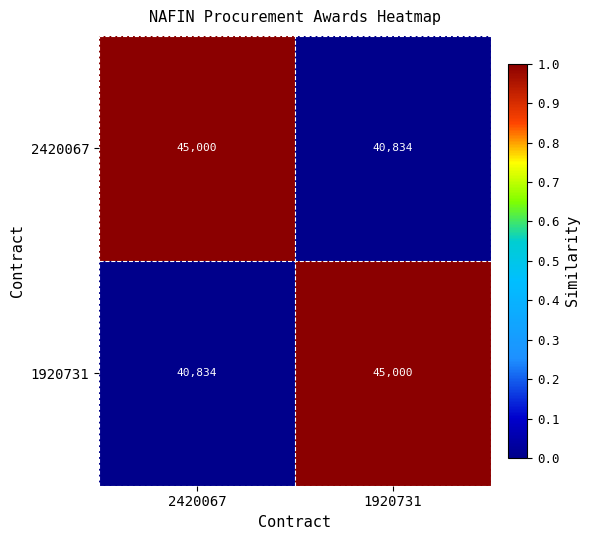

The 1920731 series shows 45000 at 1920731. True or false?

True